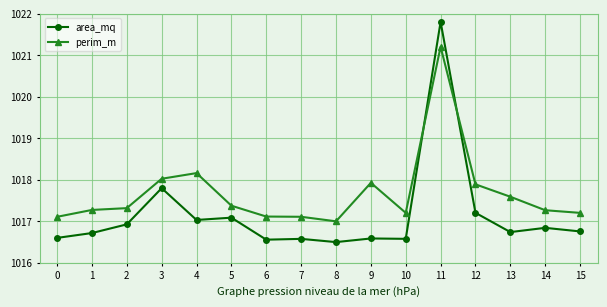

What is the maximum value shown in the chart?

1021.8